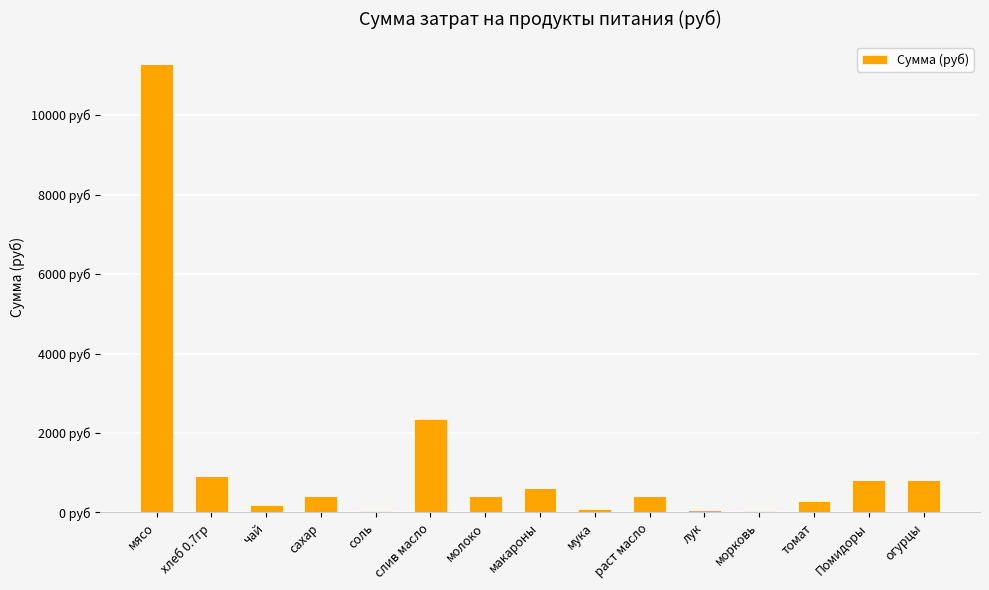

What is the sum of all values?

18740.3